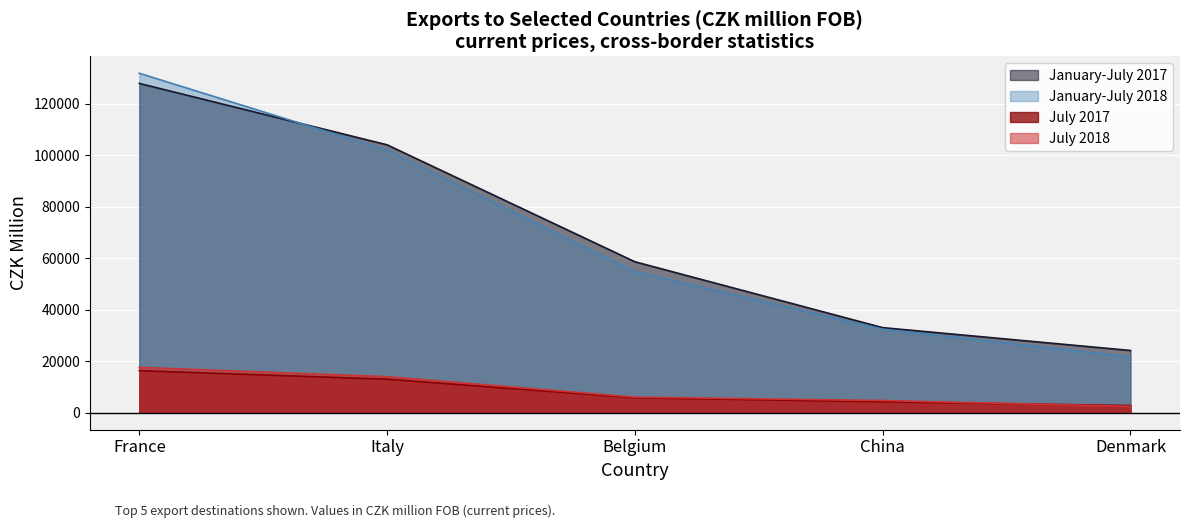

True or false: January-July 2018 has a value of 15635 at Belgium.

False